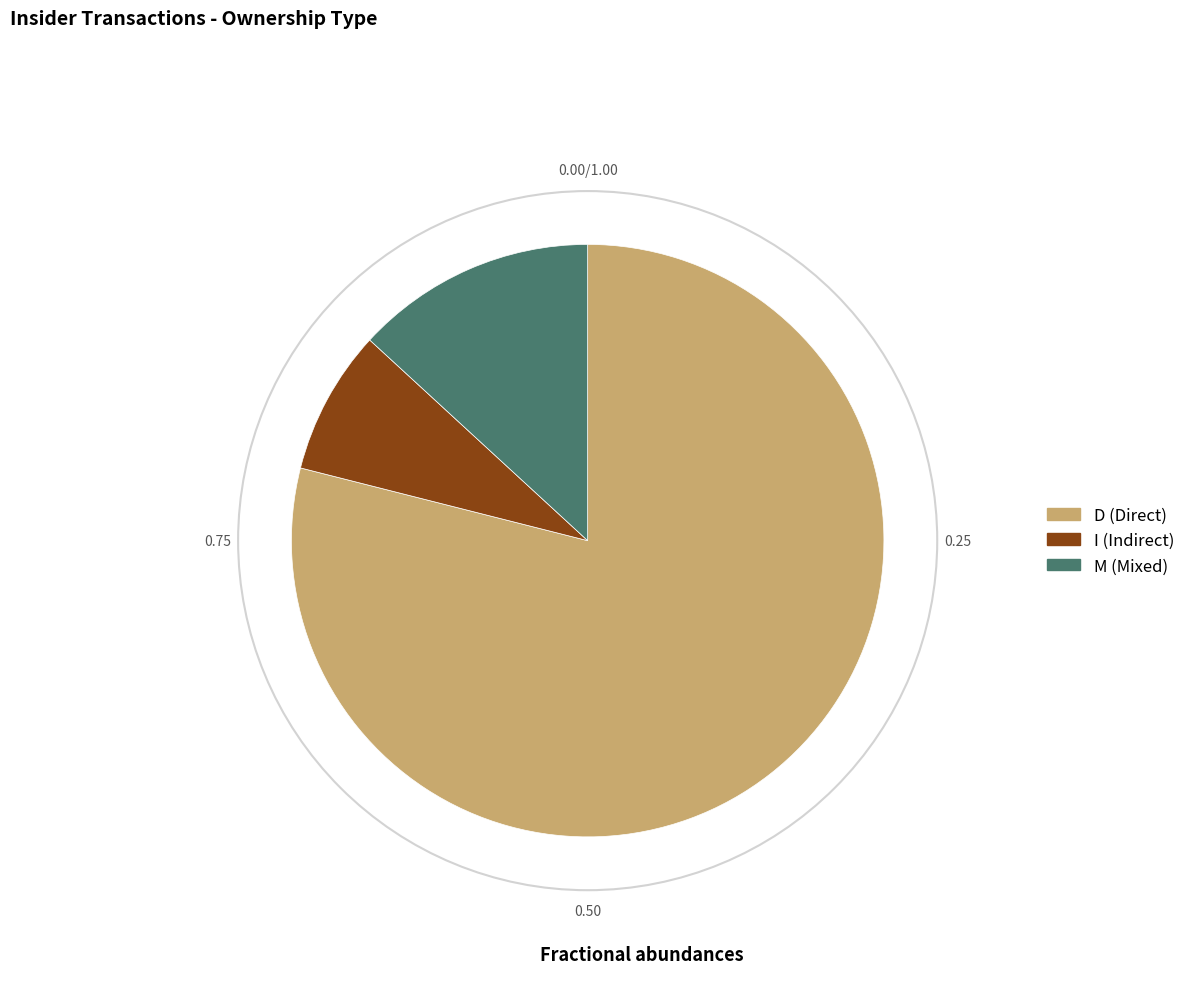

How many segments does this pie chart have?

3